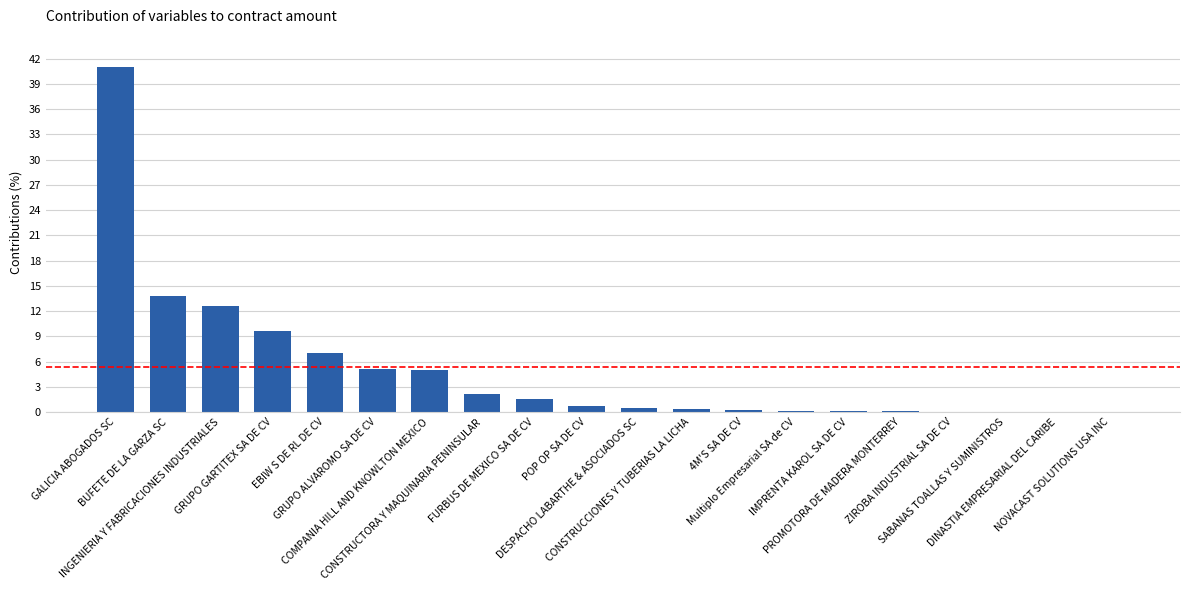

Count the number of categories in the chart.

20